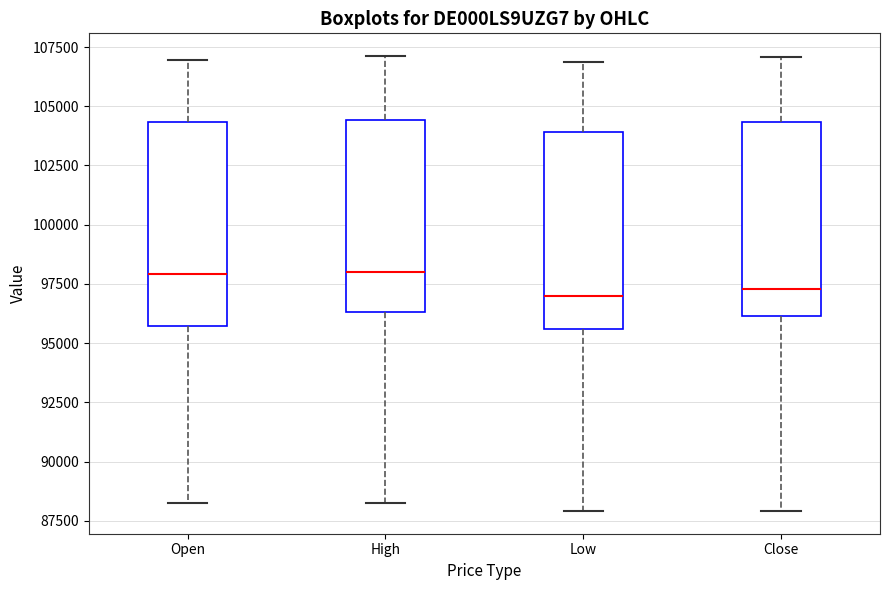

Reading left to right, transcribe this box plot: for each box, give where its median line is, the range the box spans, and where its two whiskers end, as read against the y-axis. The values are not printed on the chart, so give them approximately, as read against the axis.

Open: median 98000, box 95500 to 104500, whiskers 88000 to 107000
High: median 98000, box 96500 to 104500, whiskers 88000 to 107000
Low: median 97000, box 95500 to 104000, whiskers 88000 to 107000
Close: median 97500, box 96000 to 104500, whiskers 88000 to 107000